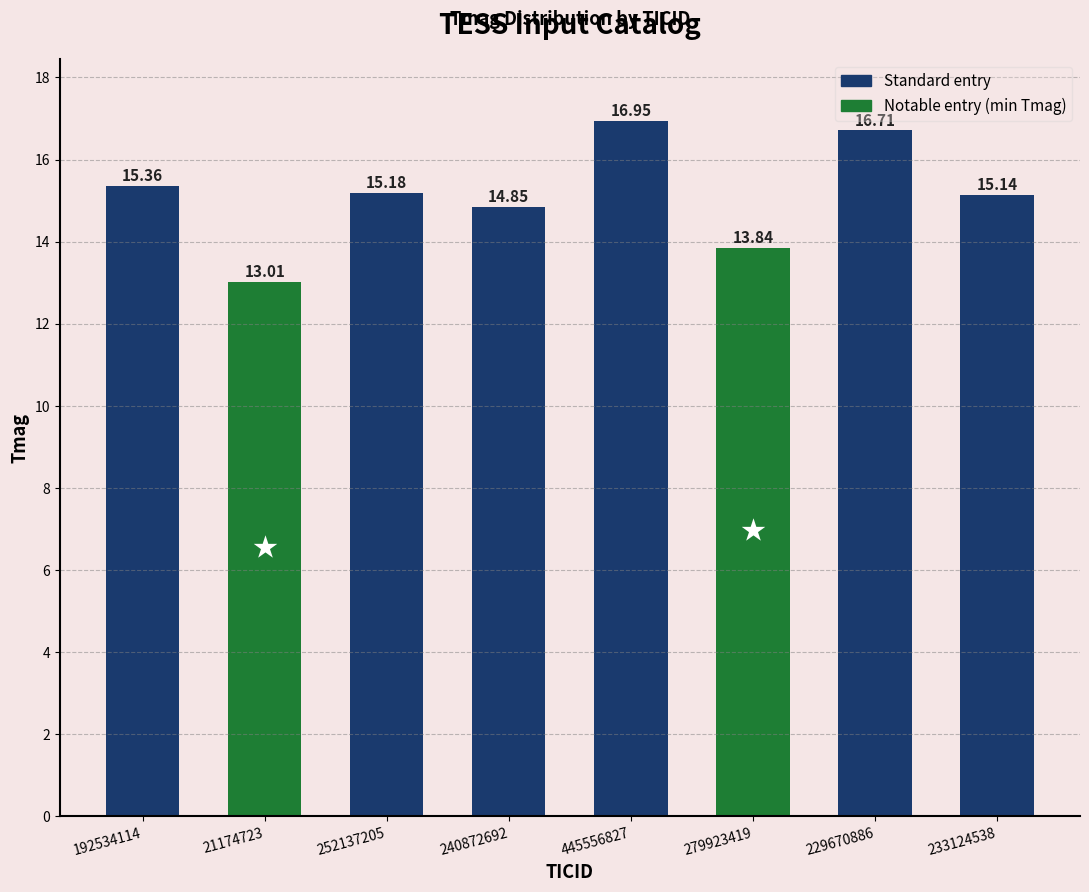

What is the label of the 1st bar from the left?

192534114